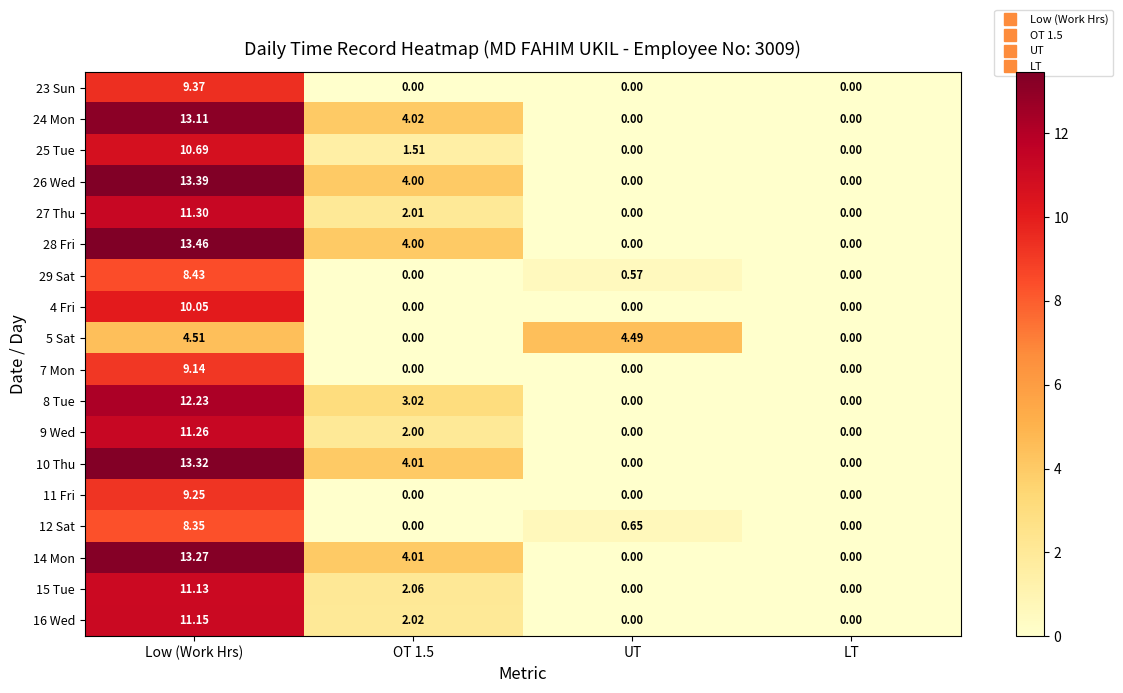

Which label corresponds to the largest value in the chart?

Low (Work Hrs)